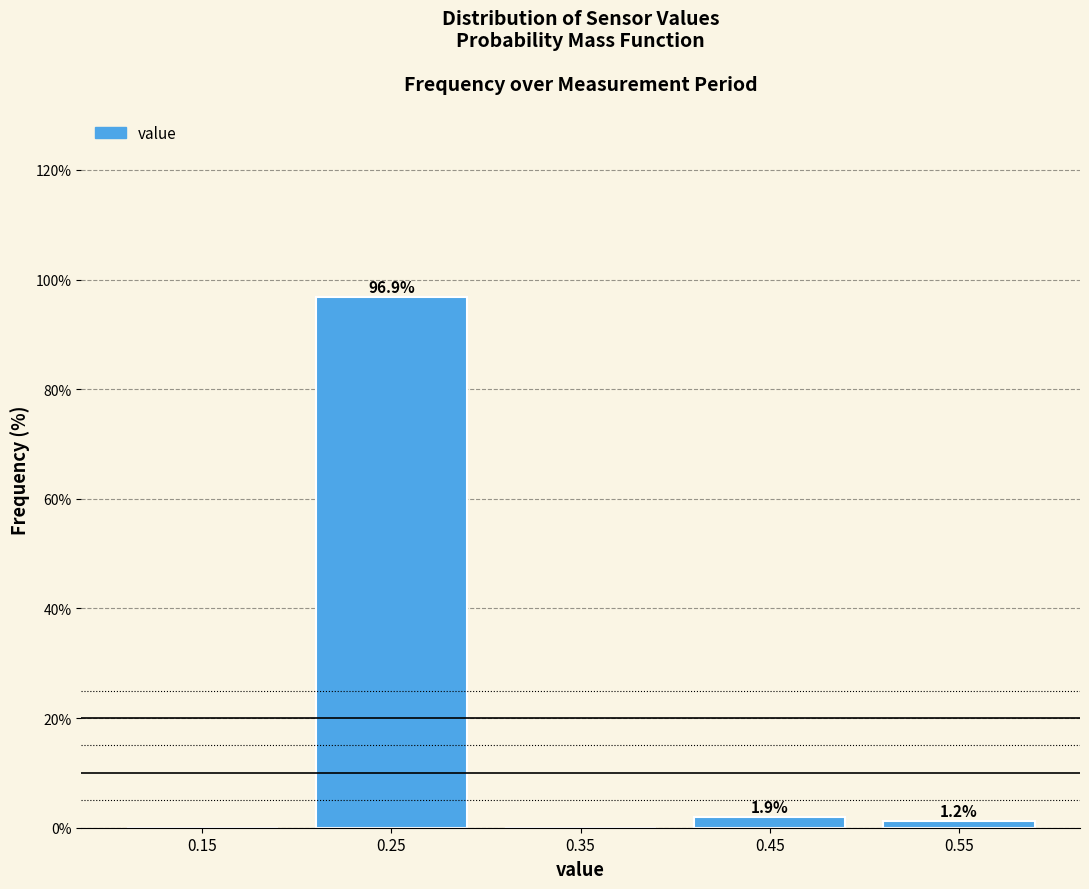

Which range on the x-axis has the tallest bar?

0.2 to 0.3